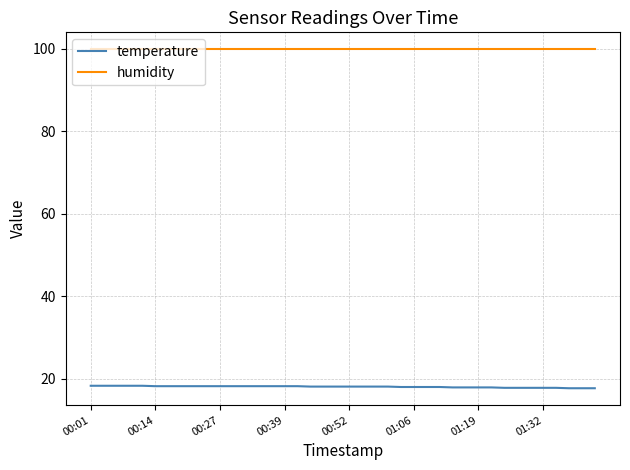

Rank the series by their maximum value, from highest to lowest.

humidity, temperature